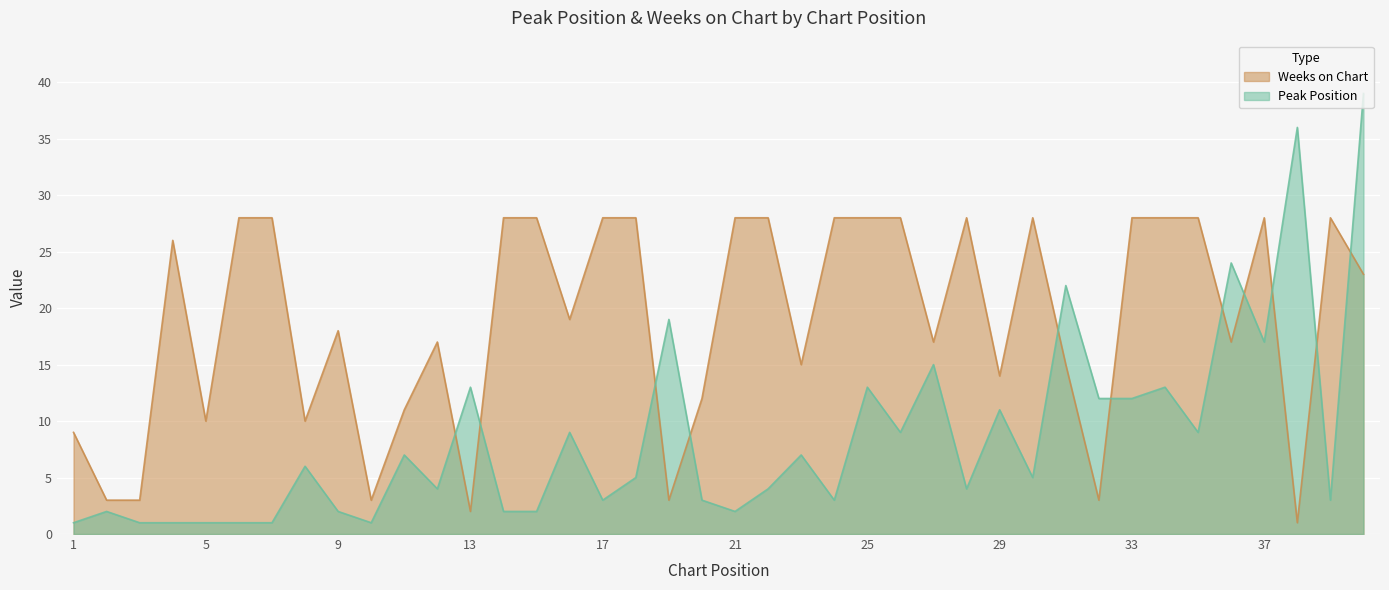

True or false: Peak Position has more than 2 points higher than both neighbors.

True